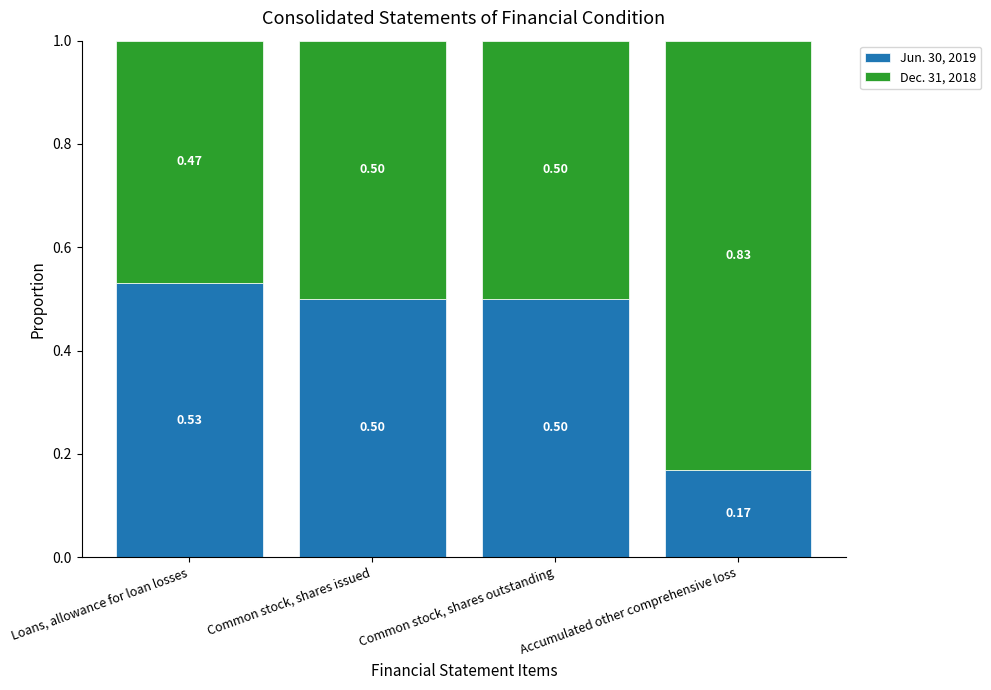

What is the average value of the Jun. 30, 2019 series?

0.4